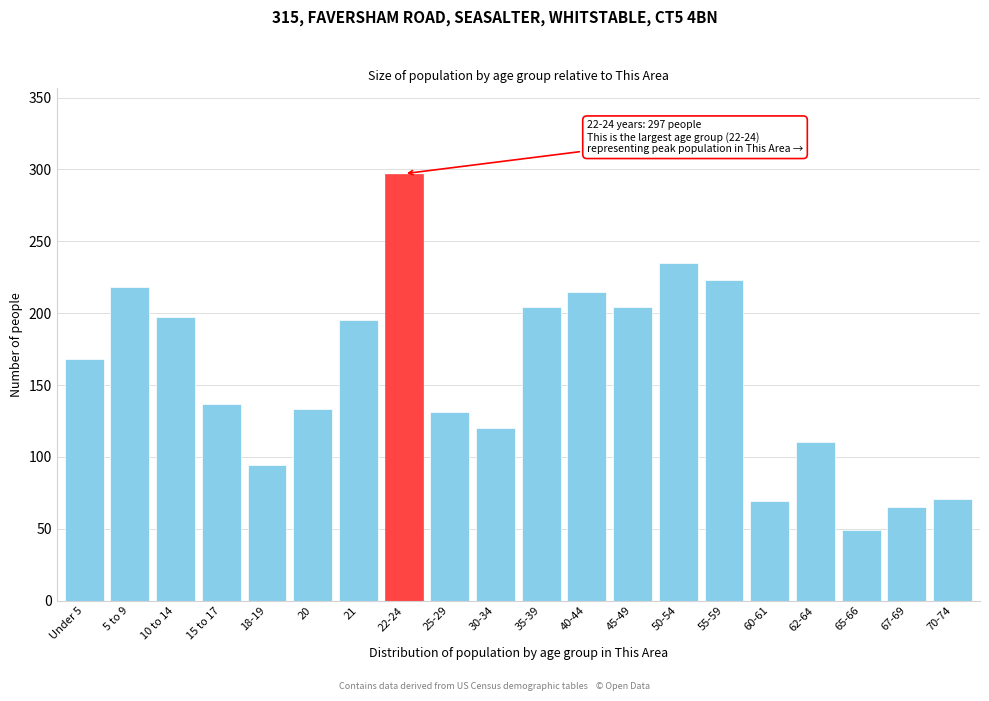

Reading left to right, extract all data points from this chart.

168	218	197	137	94	133	195	297	131	120	204	215	204	235	223	69	110	49	65	71